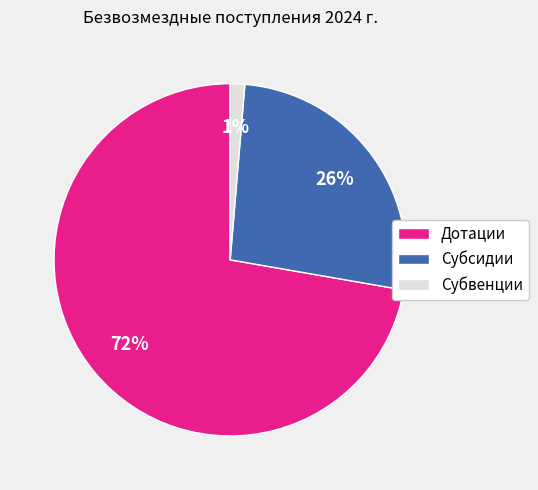

Which has a higher value, Дотации or Субсидии?

Дотации